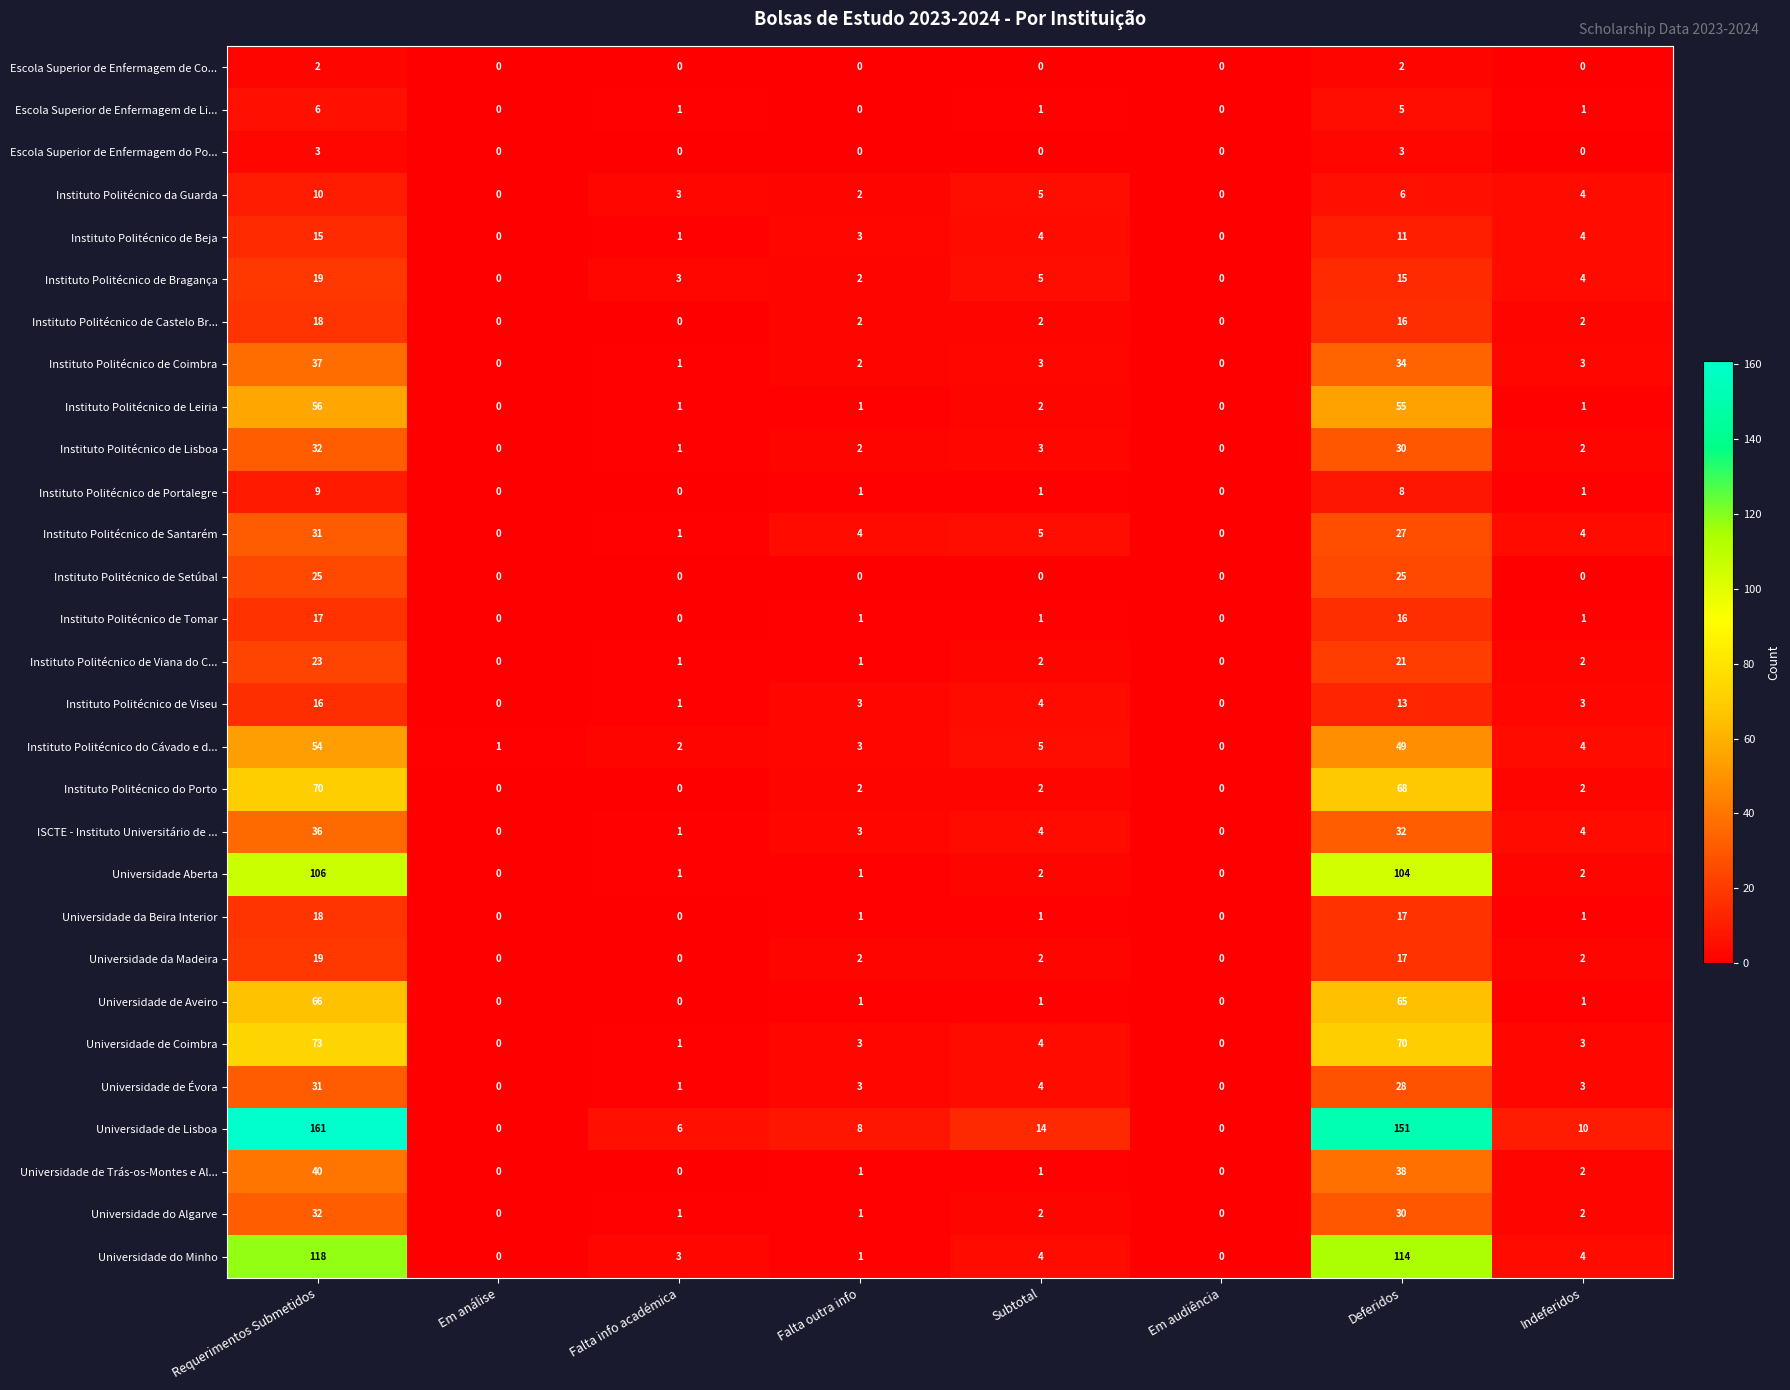

Which series has the largest range (max minus min)?

Universidade de Lisboa